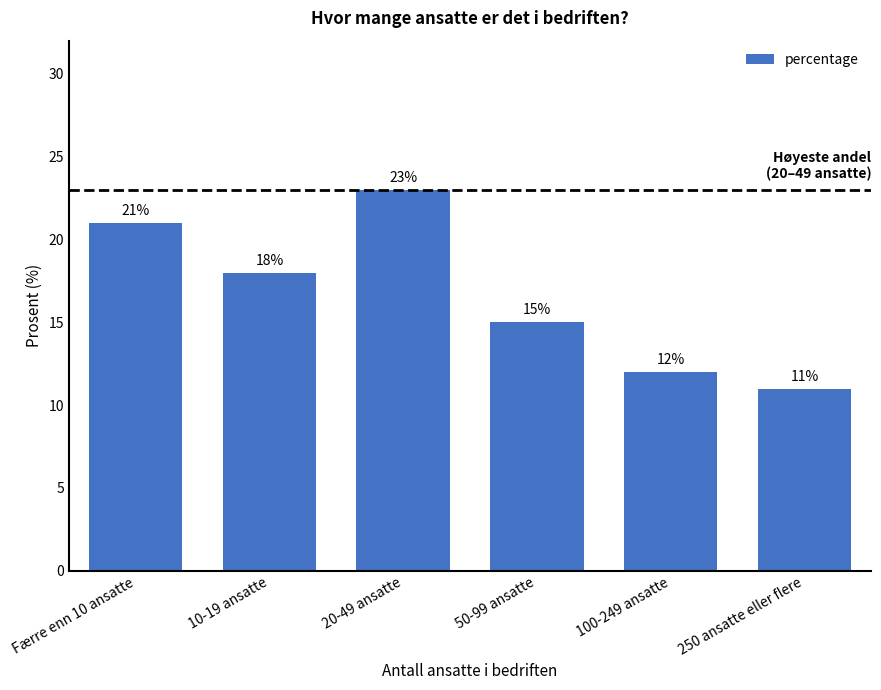

What is the label of the 4th bar from the left?

50-99 ansatte